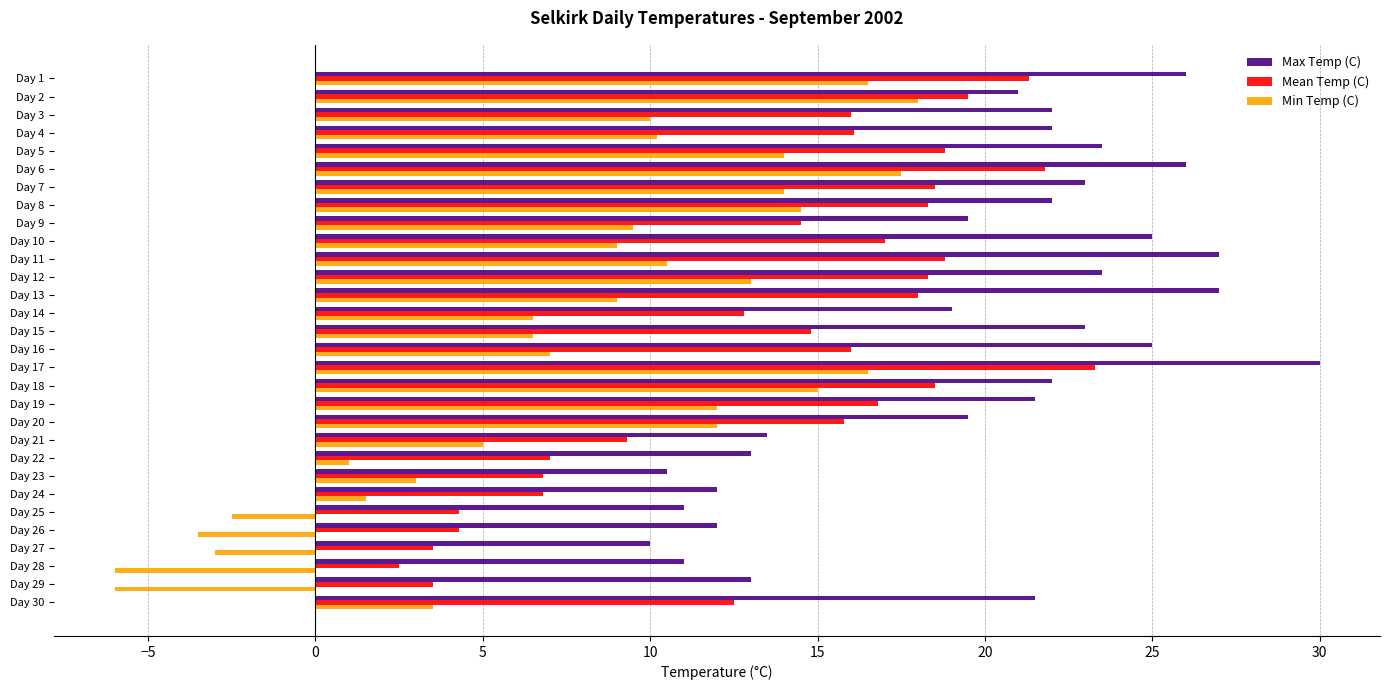

Which series has the largest total across all categories?

Max Temp (C)